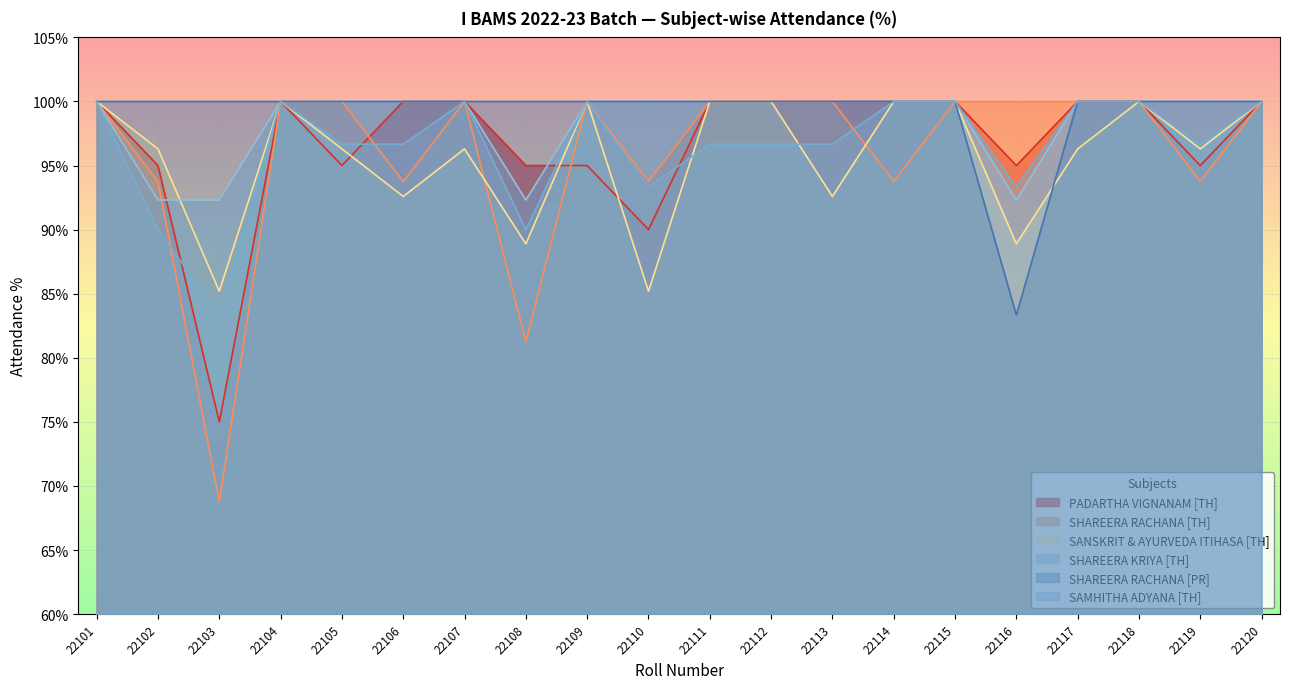

How many interior local valleys does the SHAREERA RACHANA [PR] series have?

1